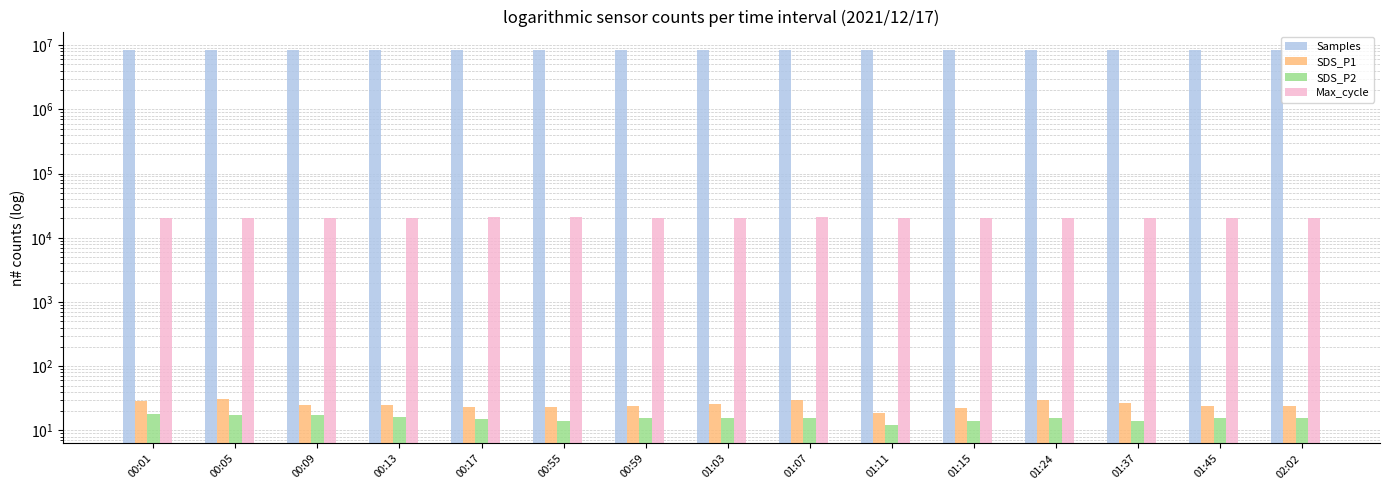

Which has a higher value, 00:17 or 00:59?

00:59